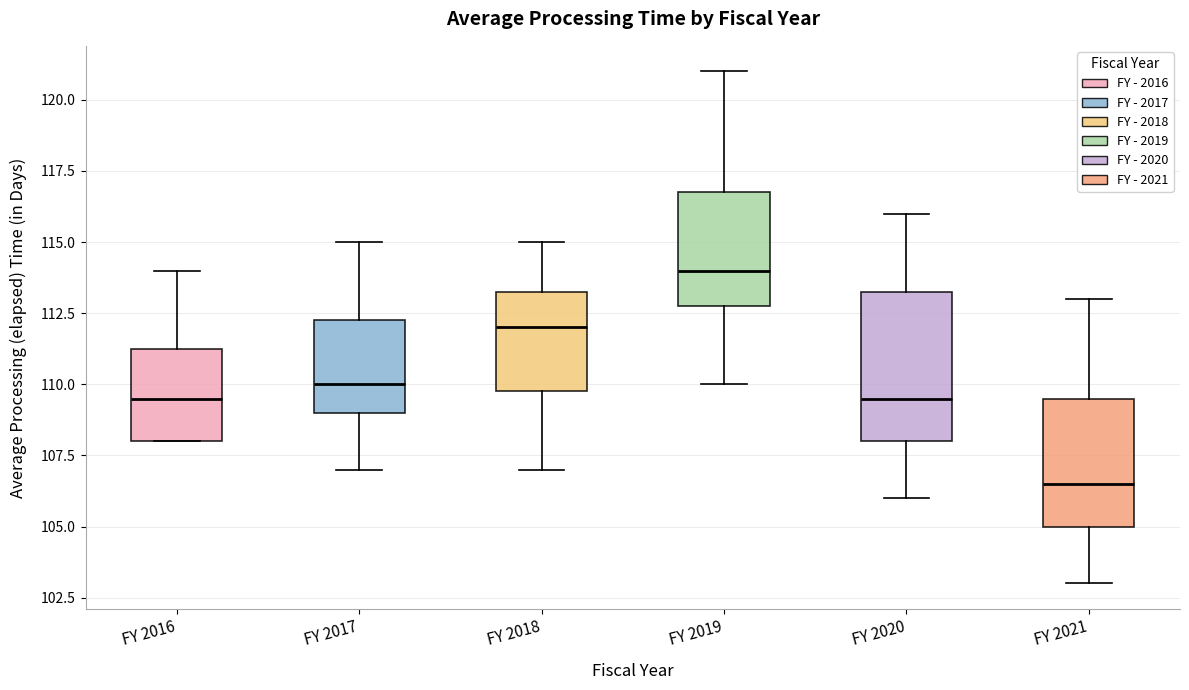

Which box's median line is the highest?

FY 2019